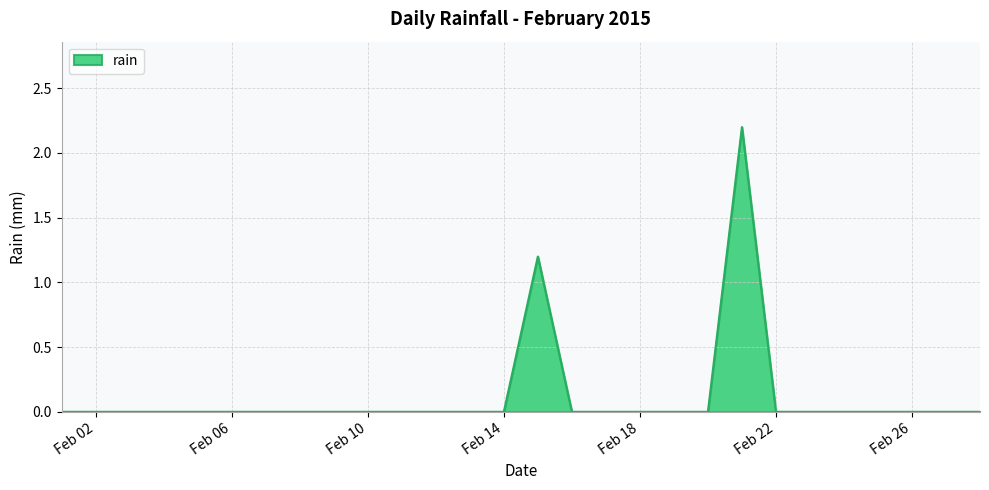

Count the number of data series in this chart.

1